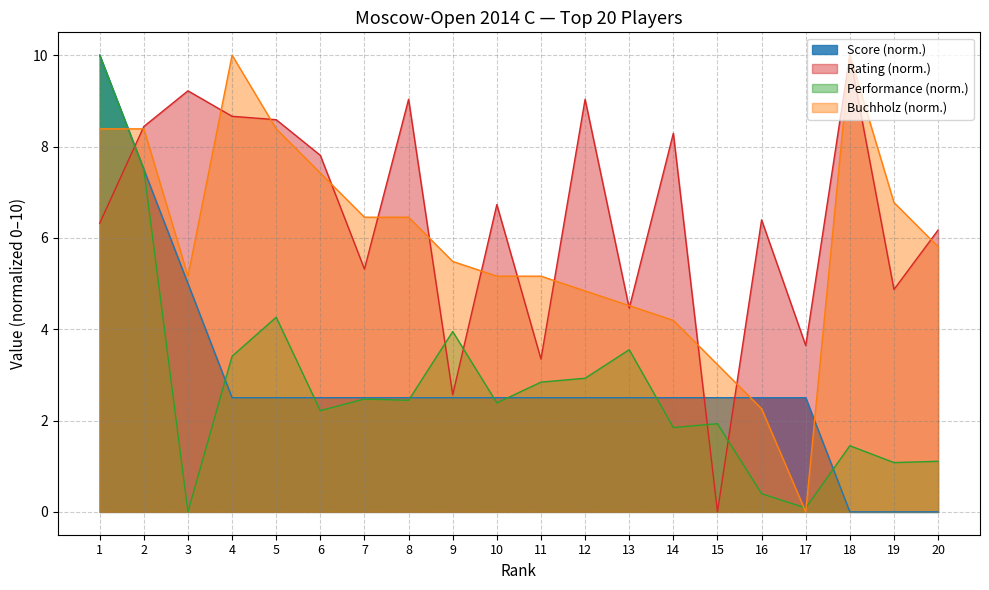

How many lines are shown in the chart?

4